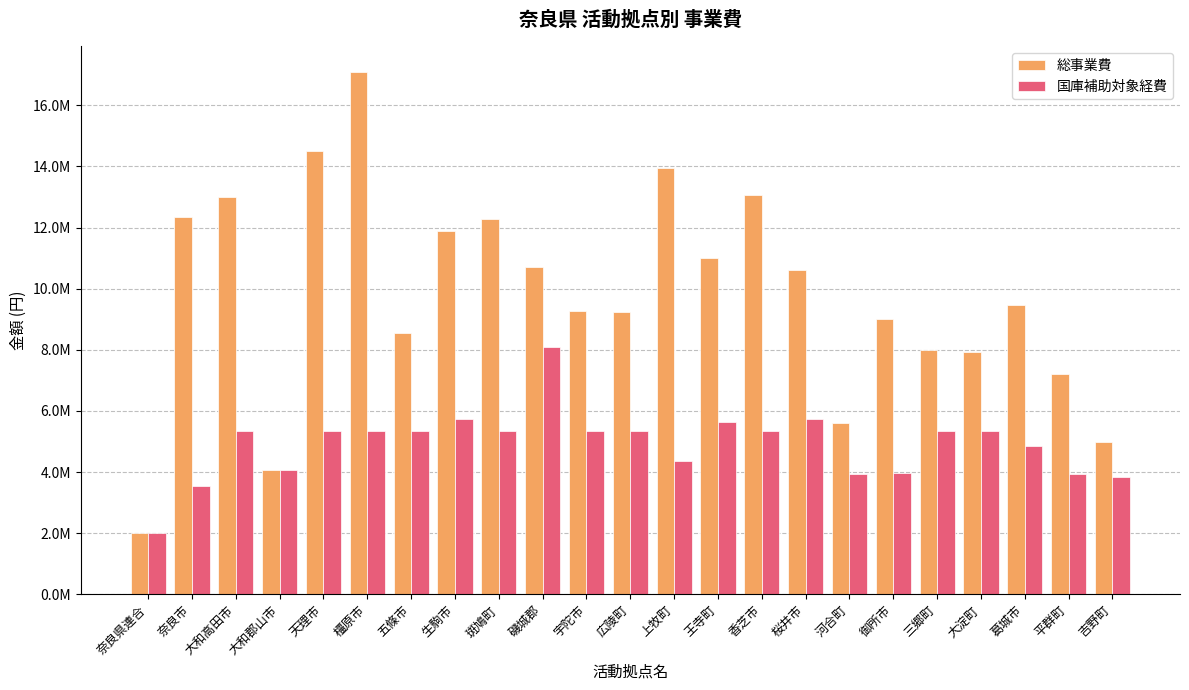

At which category does the chart reach its minimum across all series?

奈良県連合